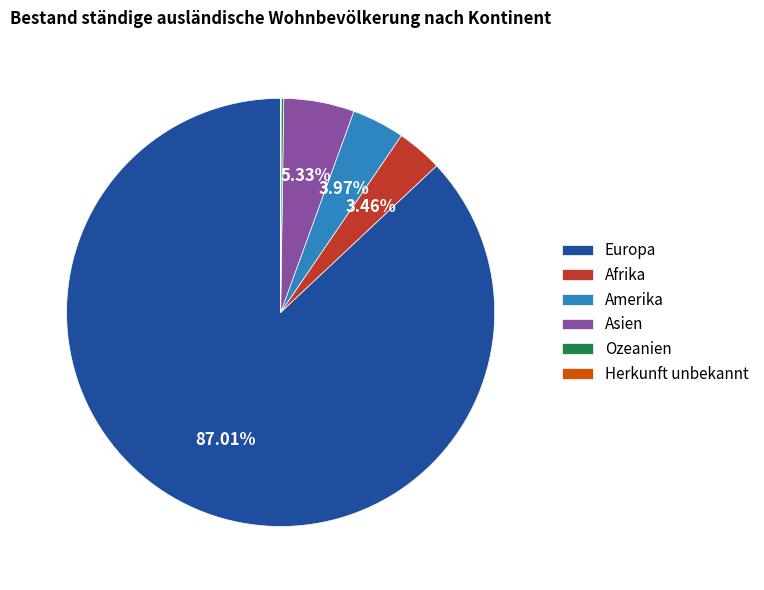

Does any single category account for the majority?

Yes